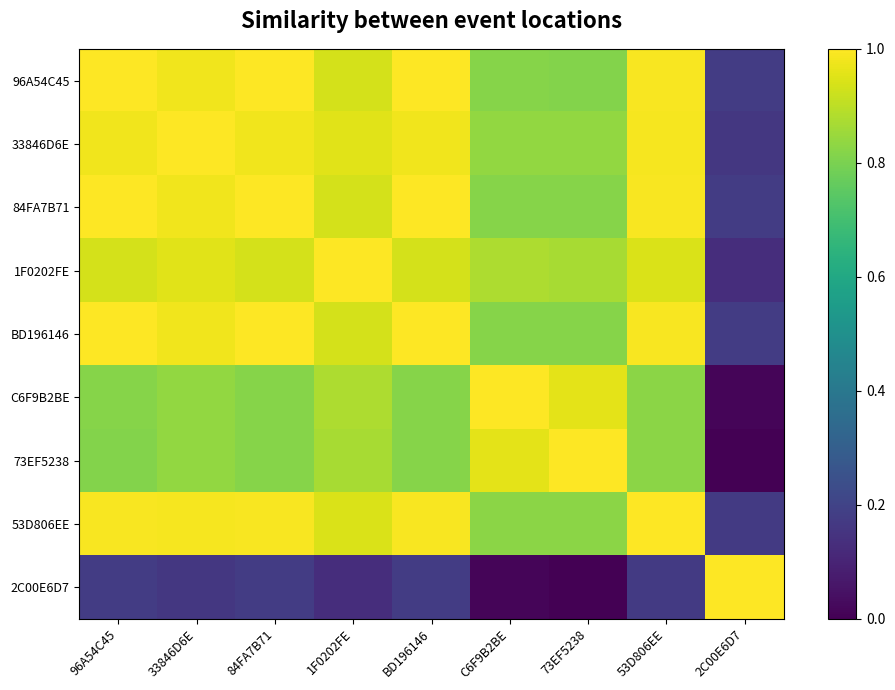

List the series in order of their peak value, highest first.

96A54C45, 33846D6E, 84FA7B71, 1F0202FE, BD196146, C6F9B2BE, 73EF5238, 53D806EE, 2C00E6D7